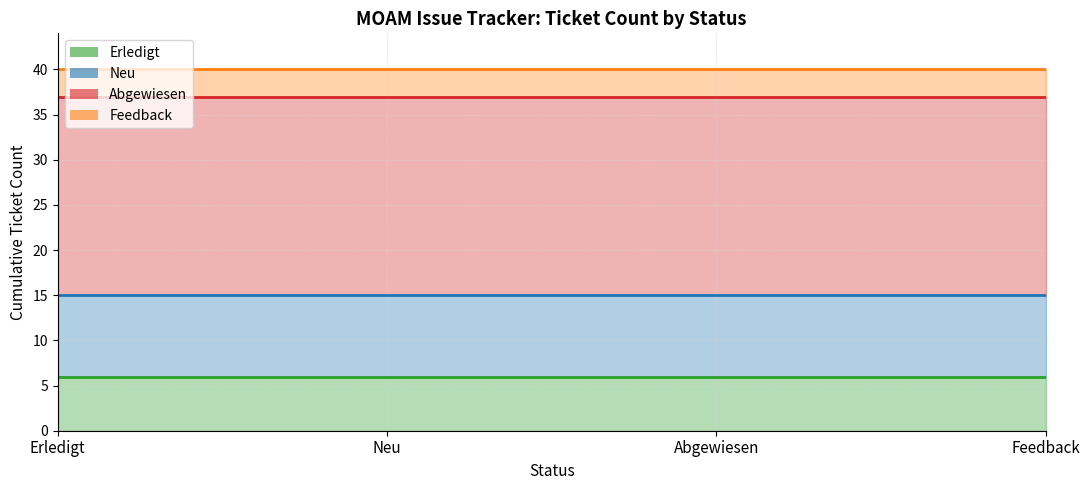

What are all the series names shown in the legend?

Erledigt (line), Neu (line), Abgewiesen (line), Feedback (line)